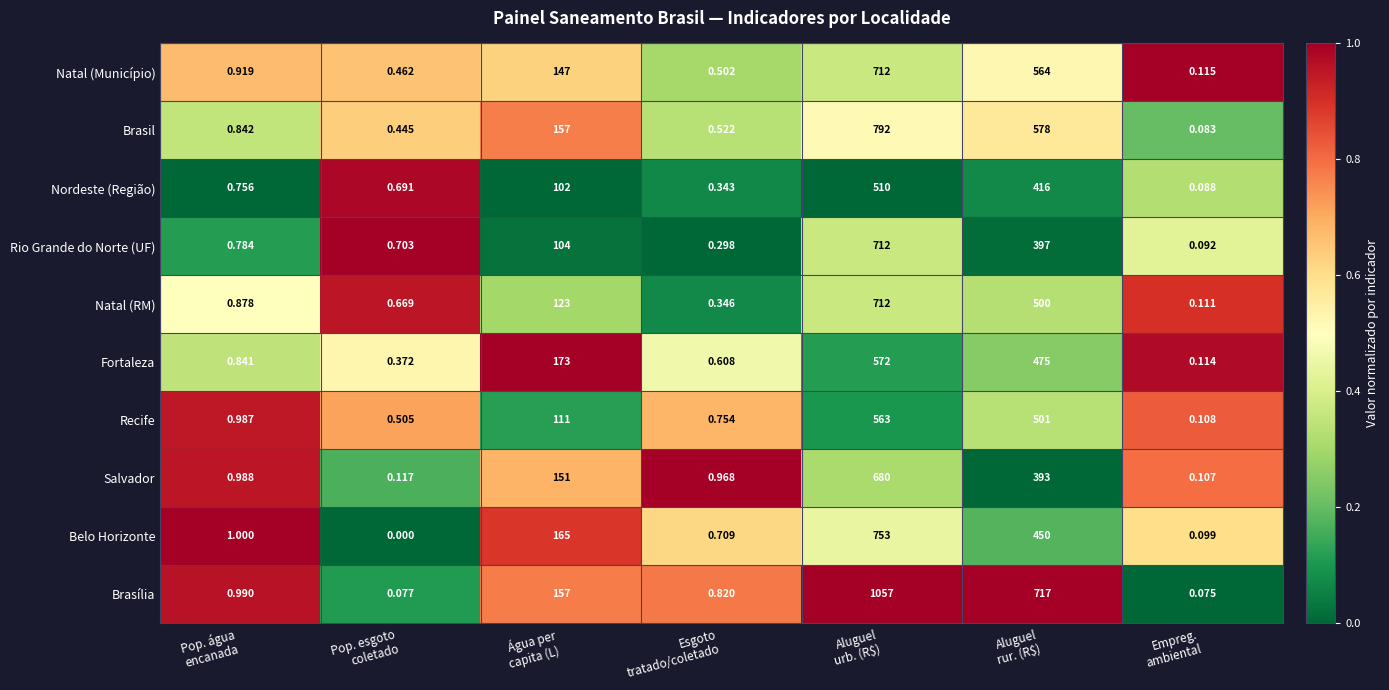

Which series has the largest range (max minus min)?

Brasília